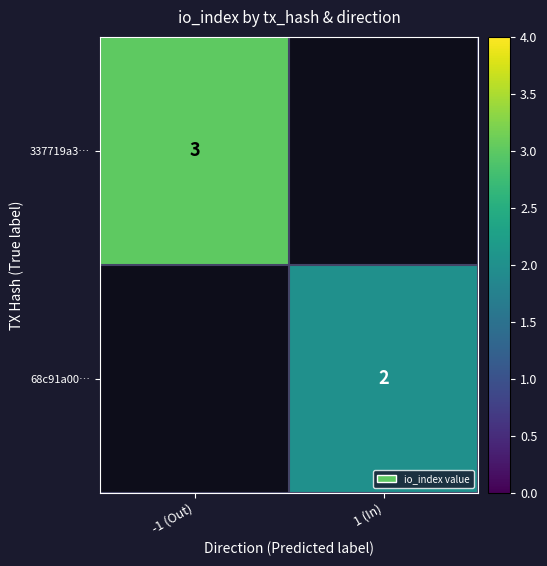

At which category does the chart reach its peak across all series?

-1 (Out)